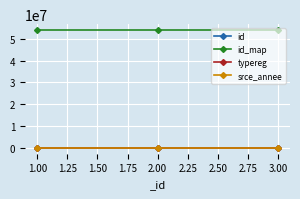

What is the lowest value of the id_map series?

54001128